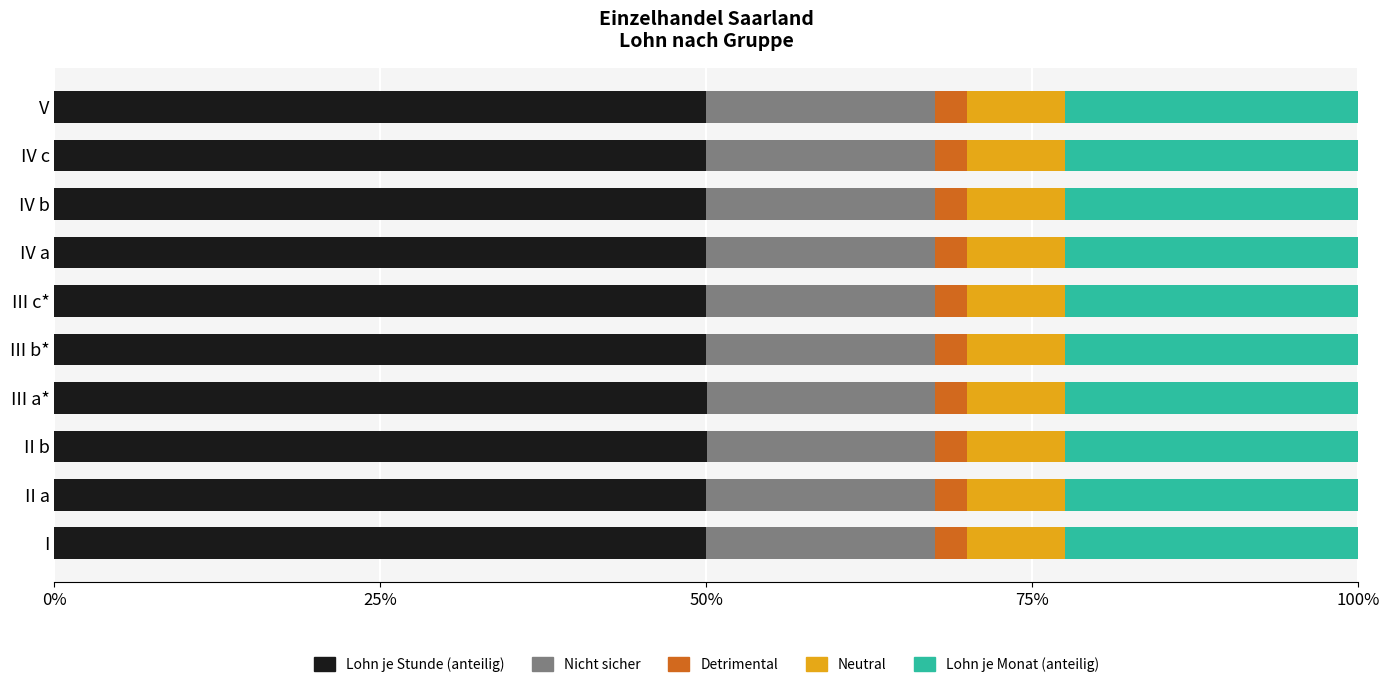

What is the highest value of the Lohn je Stunde (anteilig) series?

50.0